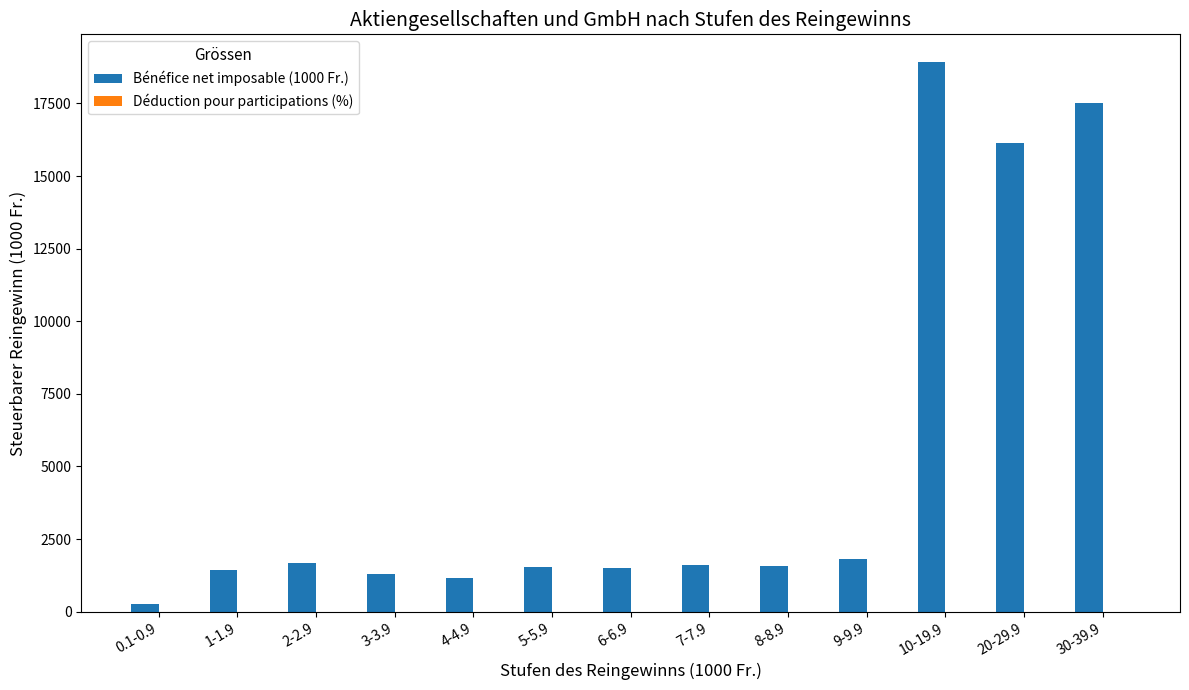

Which series changed the most between 0.1-0.9 and 20-29.9?

Bénéfice net imposable (1000 Fr.)